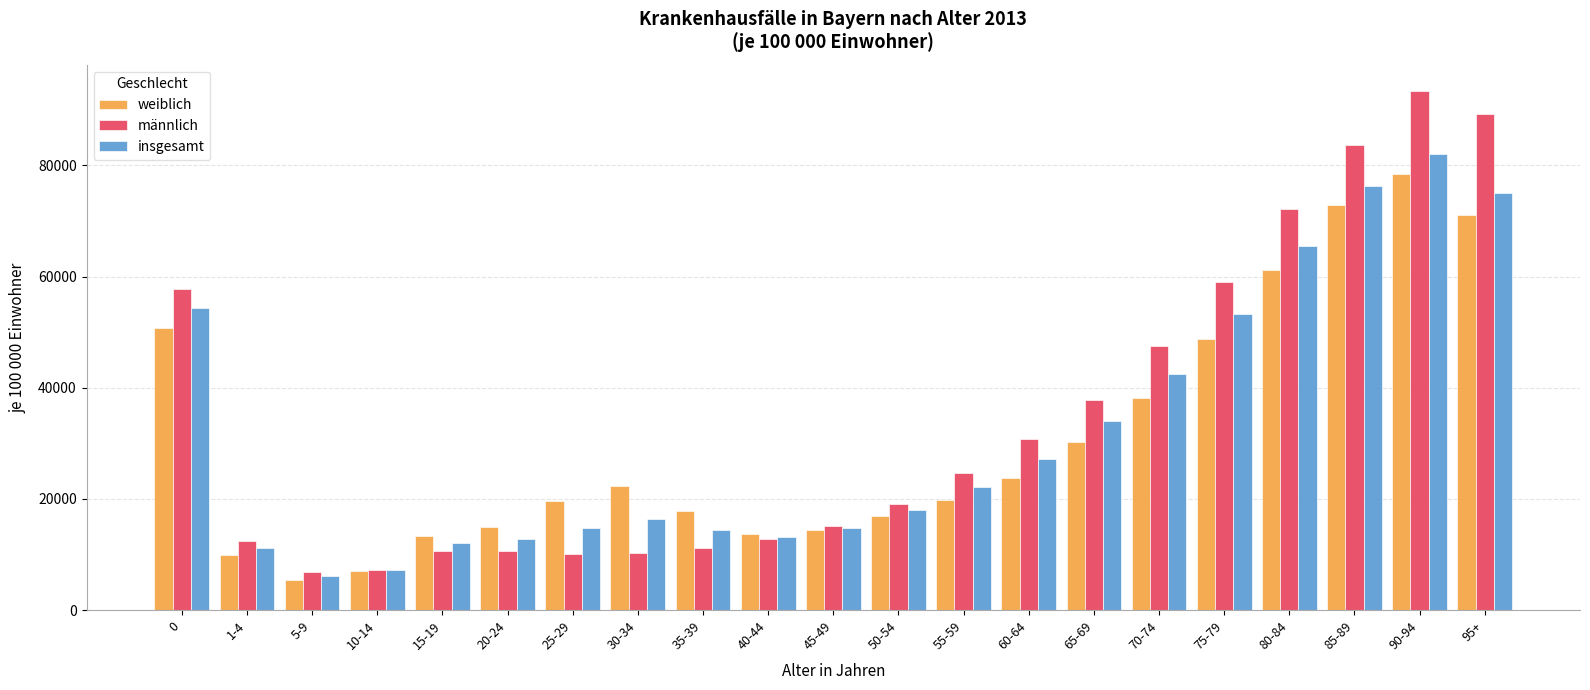

What is the difference between the second highest and second lowest values in the männlich series?

81961.0